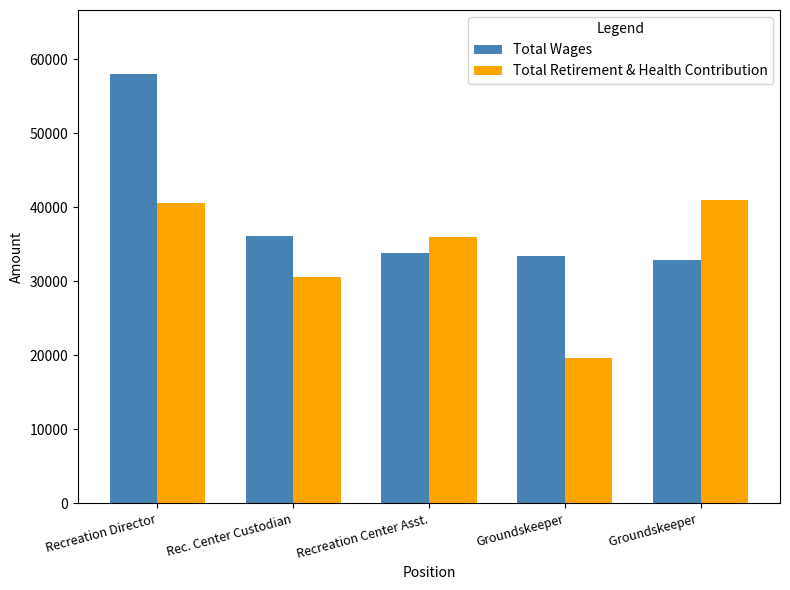

How many groups of bars are there?

5